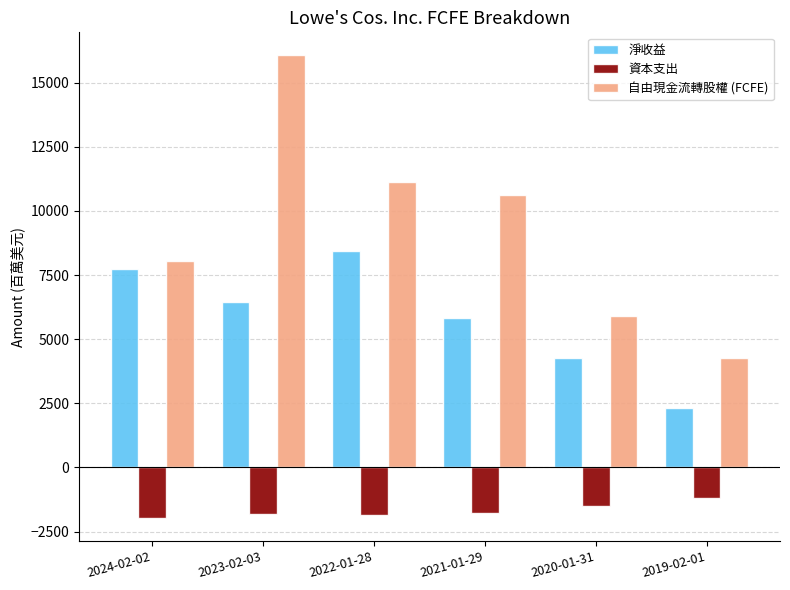

What is the label of the 2nd bar from the right?

2020-01-31